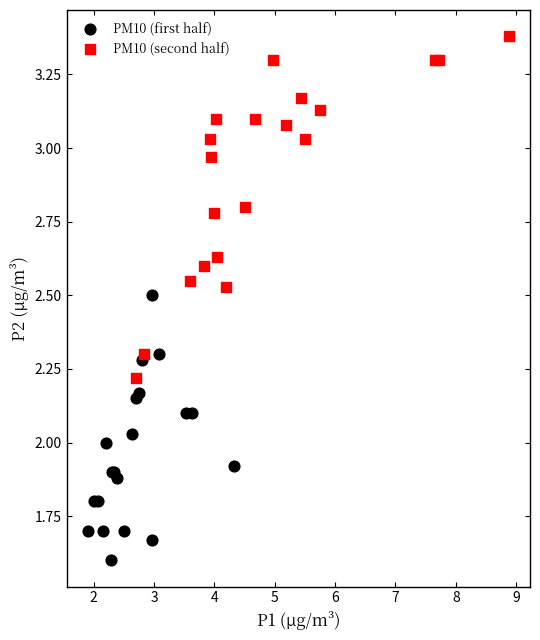

Which series has the widest spread of Y values?

PM10 (second half)